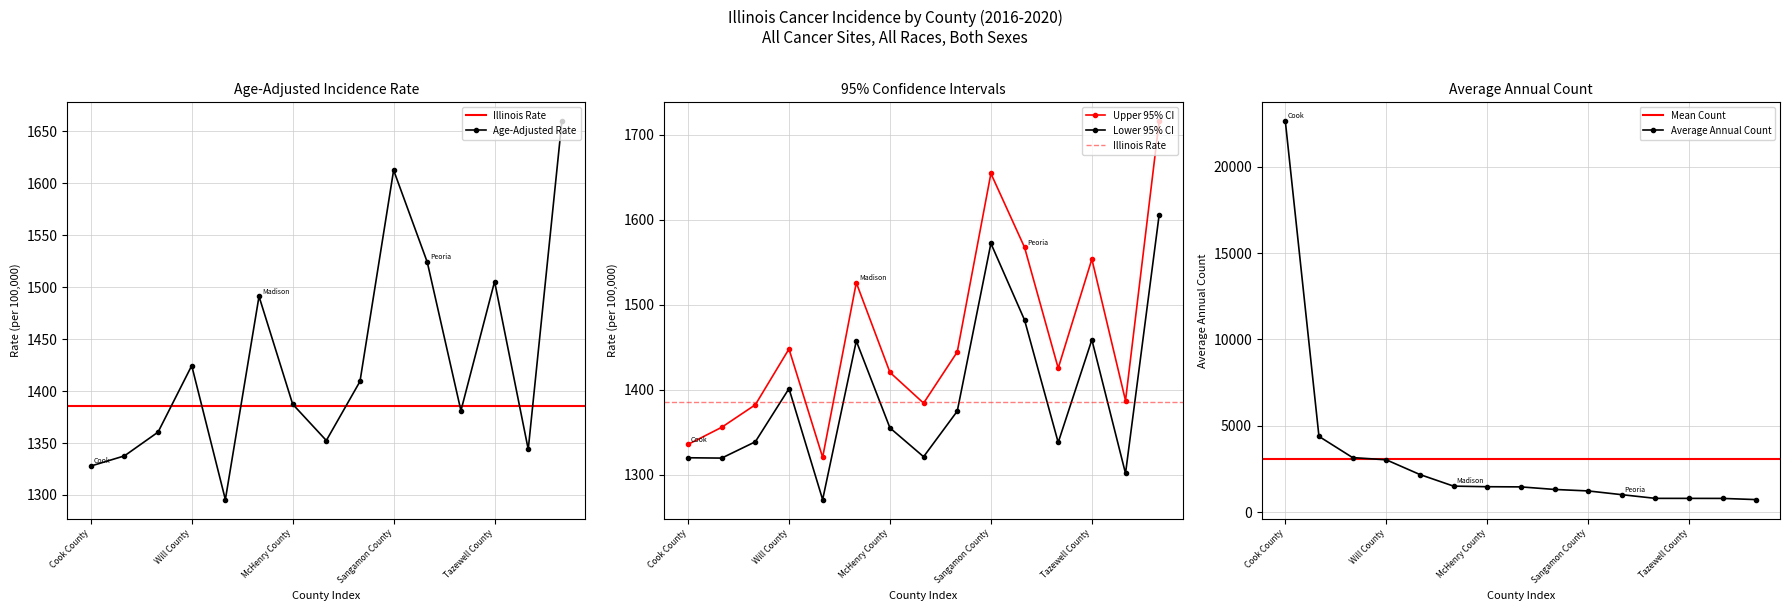

What is the sum of the Lower 95% CI values at Madison County and Sangamon County?

3029.3